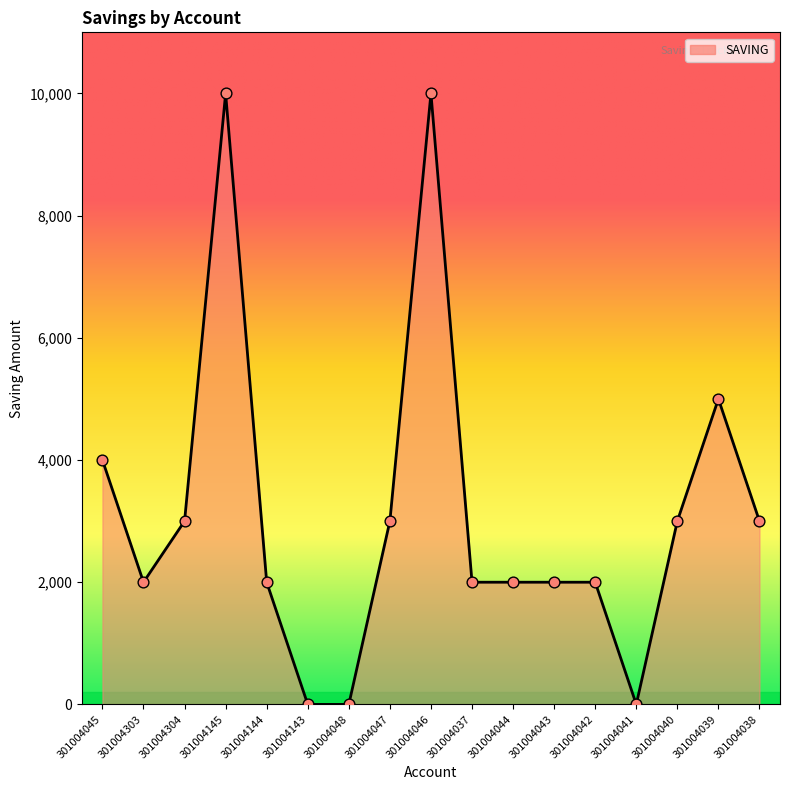

Approximately how many times larger is the value at 301004038 compared to 301004046?

0.3